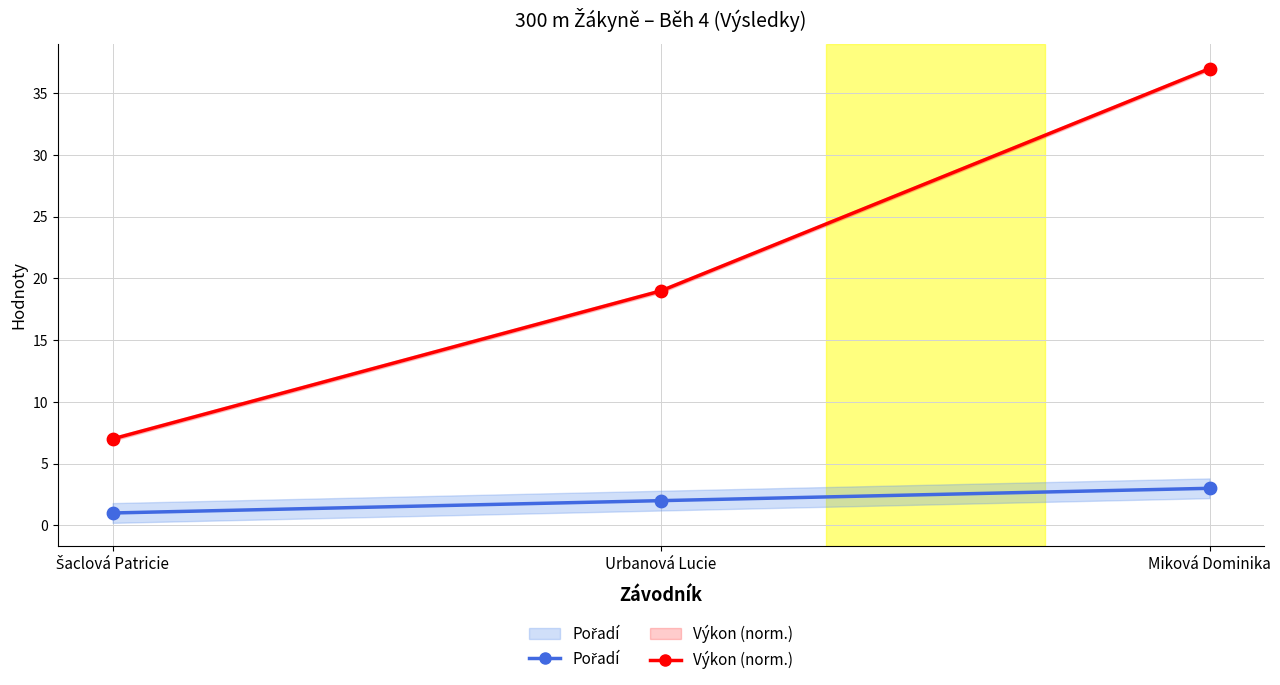

Is the value of Pořadí at Šaclová Patricie greater than the value of Výkon (norm.) at Šaclová Patricie?

No